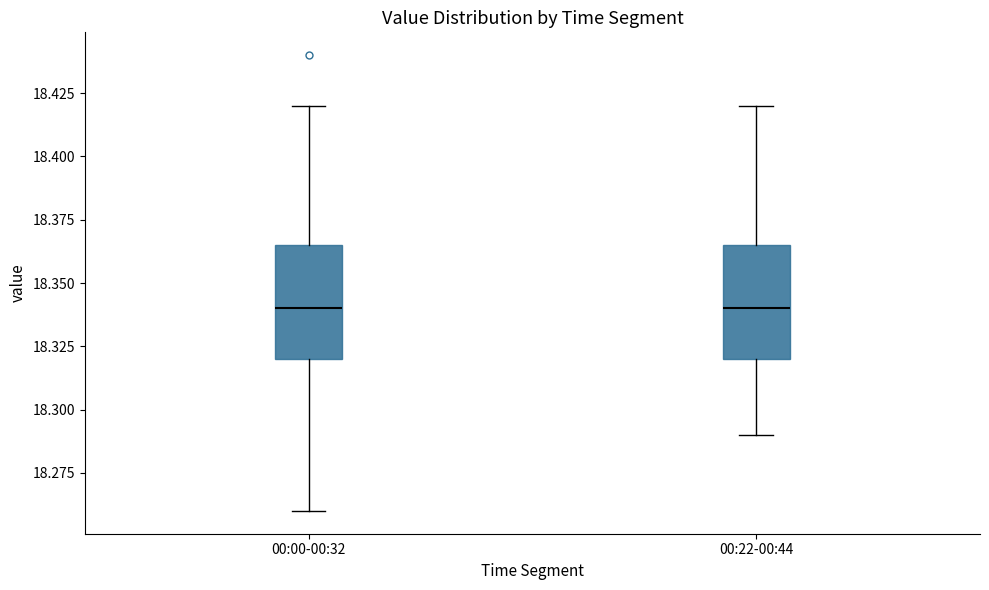

Where is the upper edge of the box for 00:22-00:44 on the y-axis? The values are not printed on the chart, so give them approximately, as read against the axis.

18.365